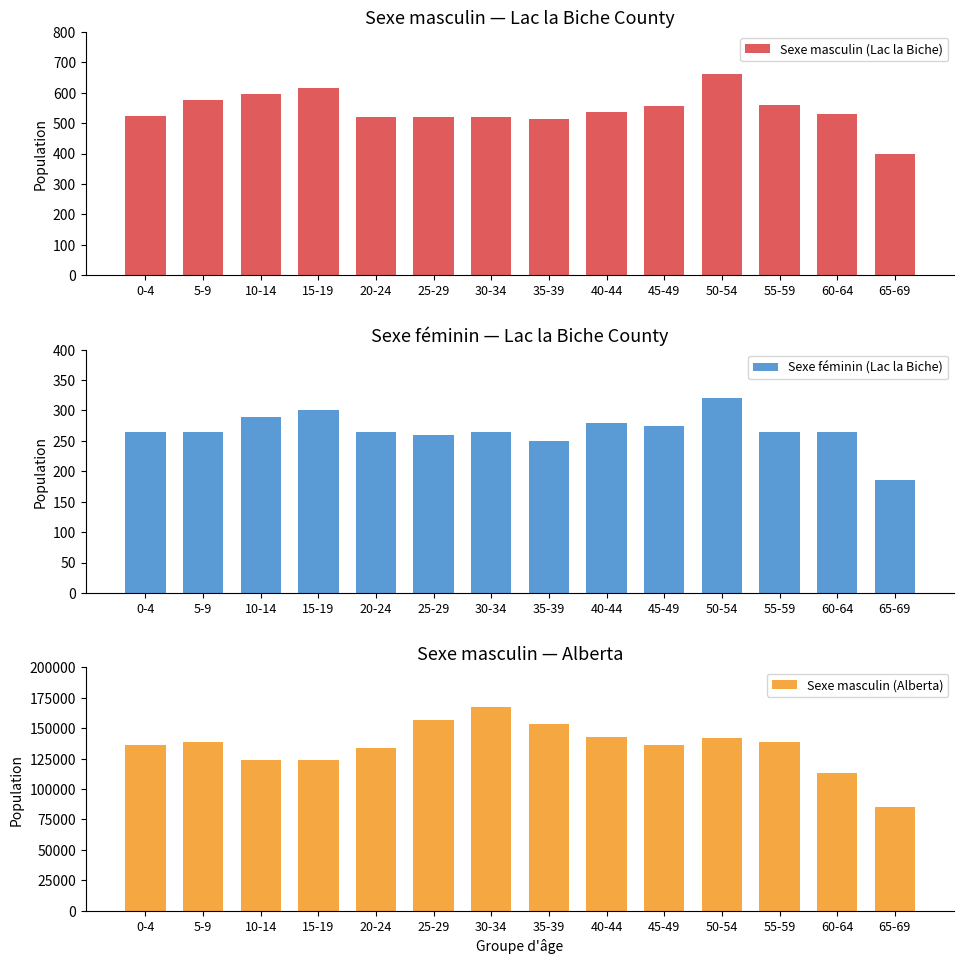

What is the spread (max minus min) of values at 30-34?

167290